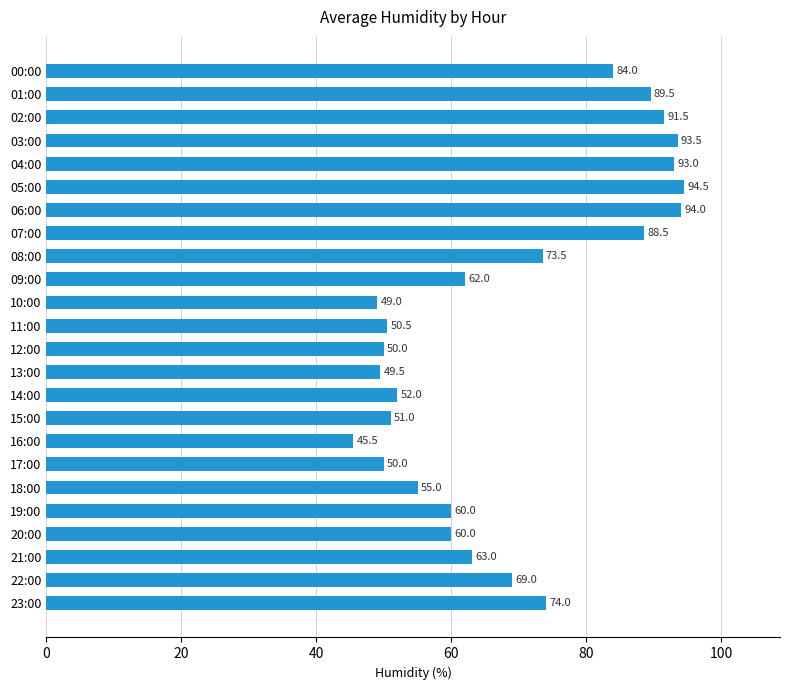

What is the average value?

68.4